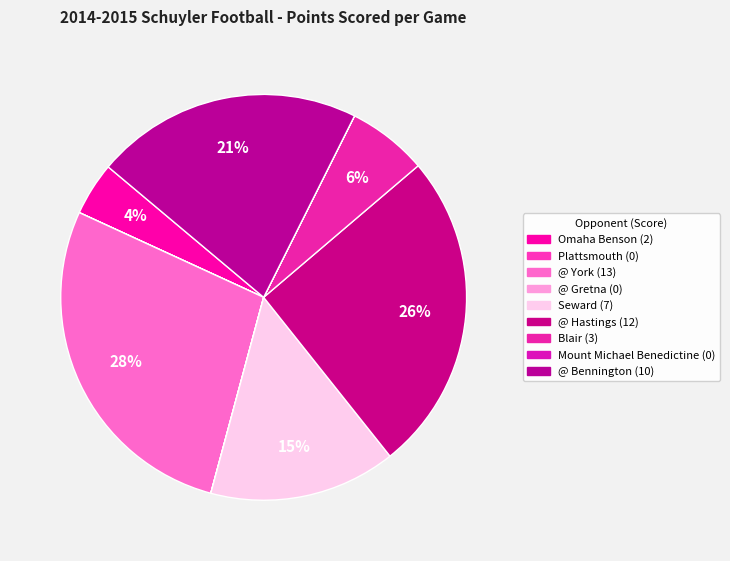

What percentage is the @ York slice, to the nearest percent?

28%